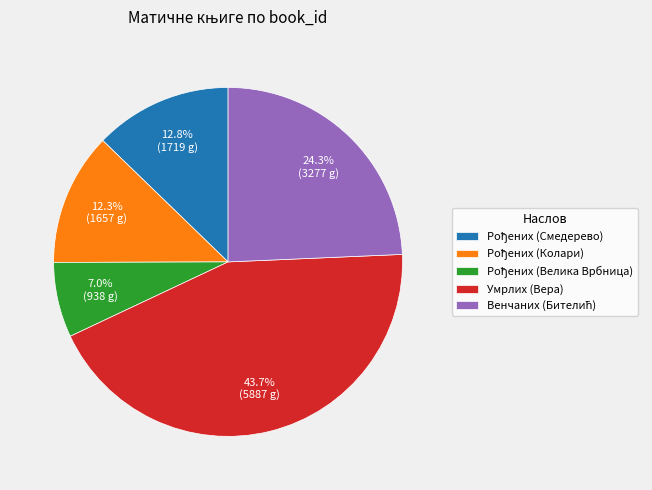

What is the largest slice in the pie chart?

Умрлих (Вера)